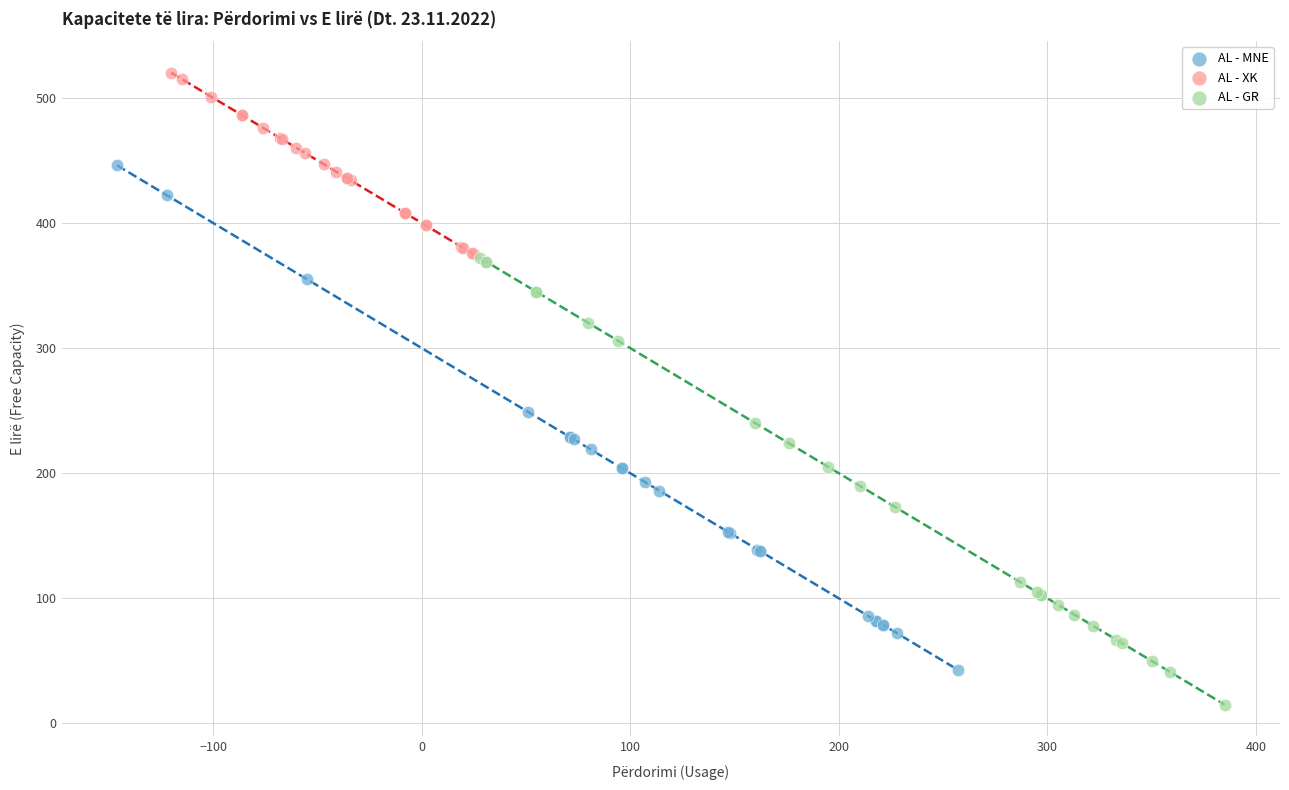

Which series reaches the maximum Y coordinate?

AL - XK